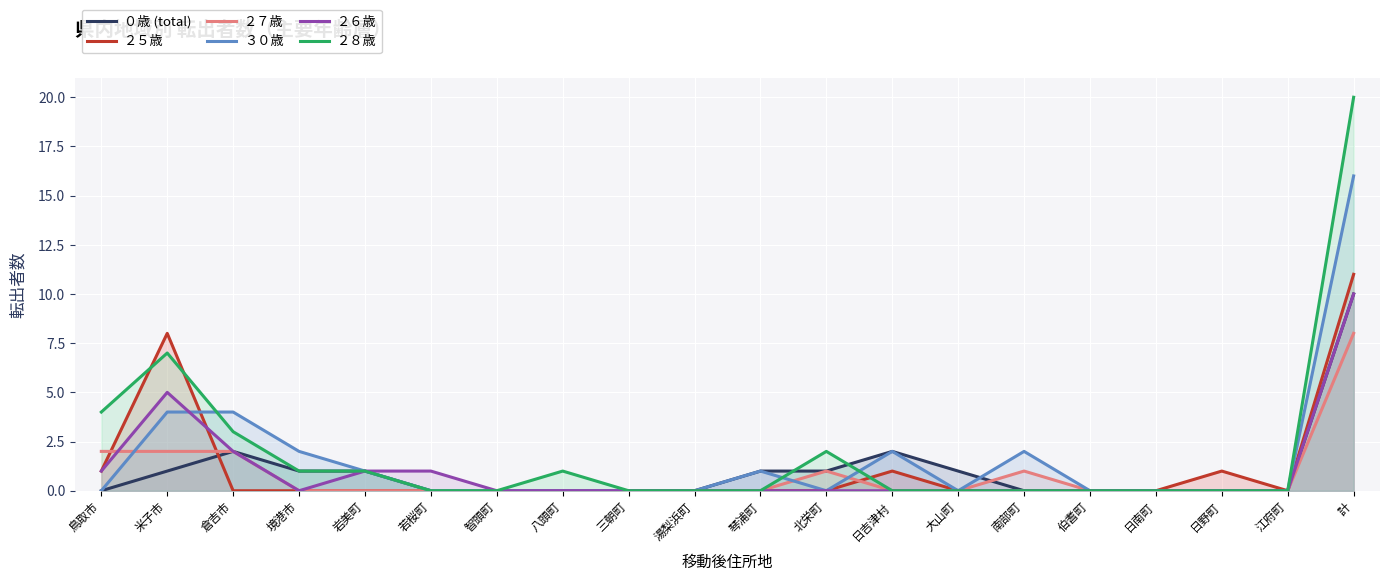

True or false: ２５歳 has a value of -6 at 岩美町.

False